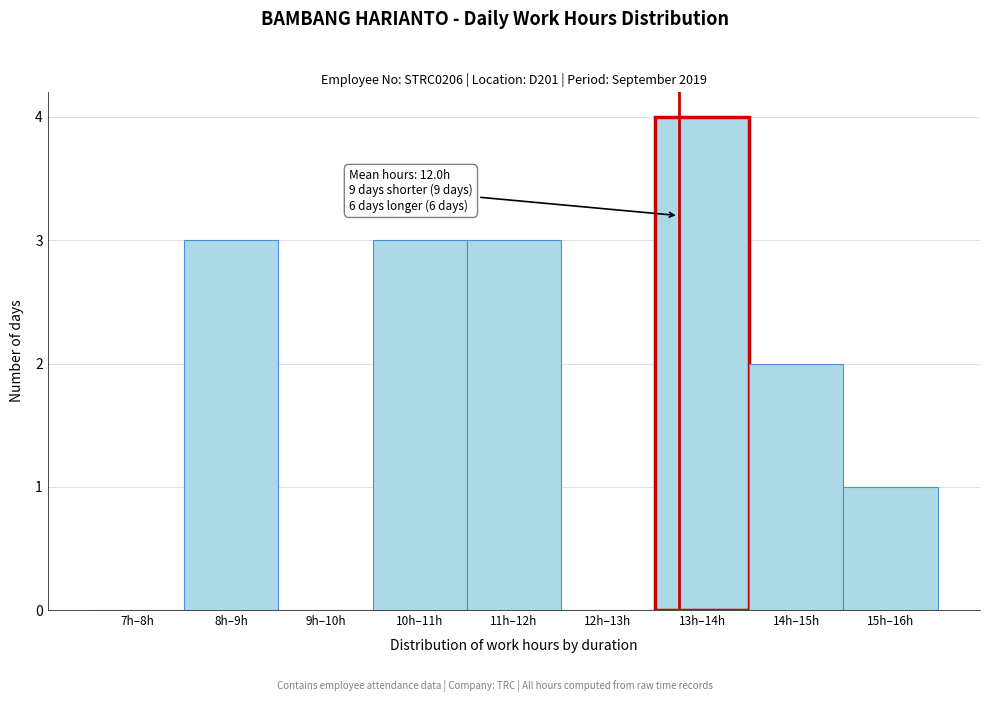

Reading left to right, extract all data points from this chart.

7h–8h=0	8h–9h=3	9h–10h=0	10h–11h=3	11h–12h=3	12h–13h=0	13h–14h=4	14h–15h=2	15h–16h=1